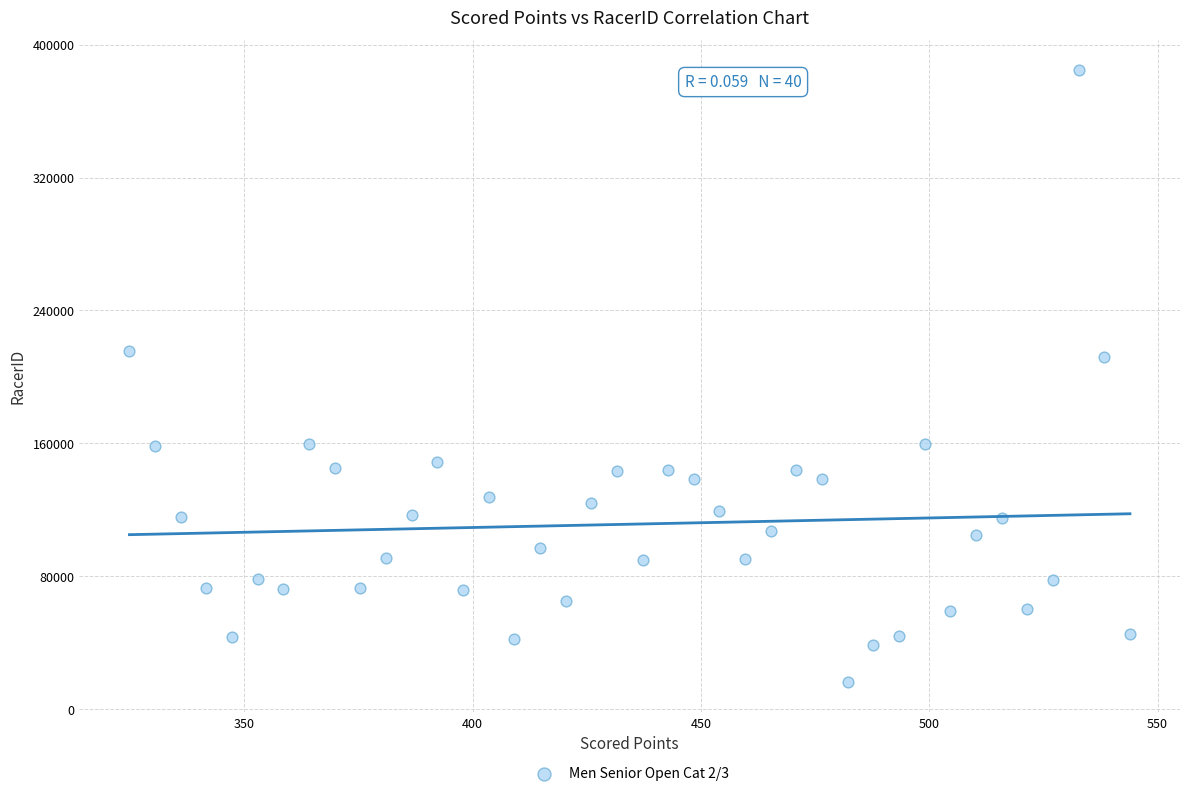

What is the range of Y values (max minus min)?

367941